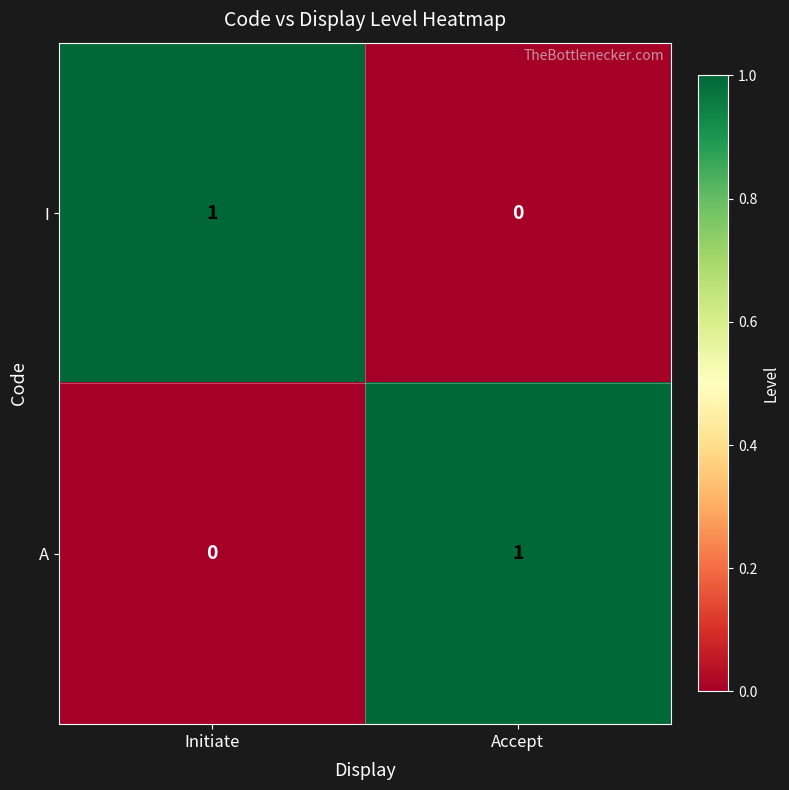

At Initiate, list the series in order from smallest to largest.

A, I